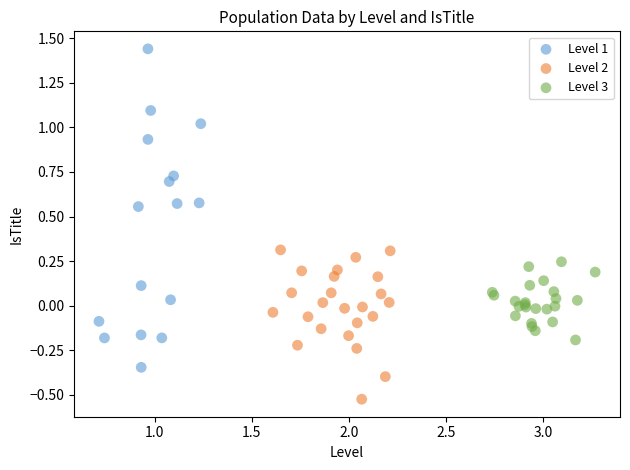

Which series reaches the minimum Y coordinate?

Level 2